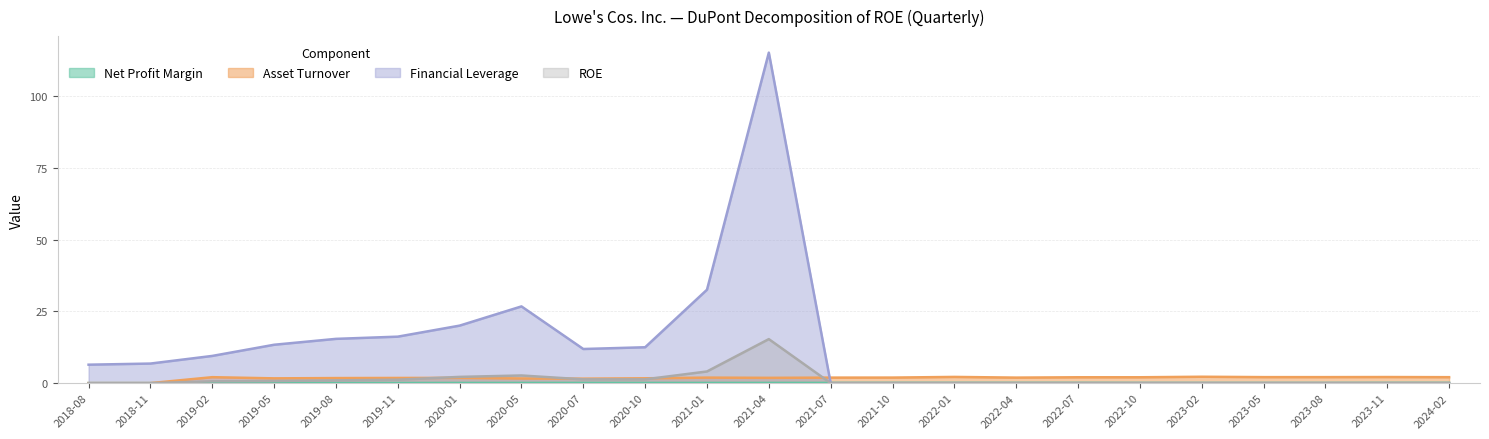

What is the greatest value displayed?

115.1